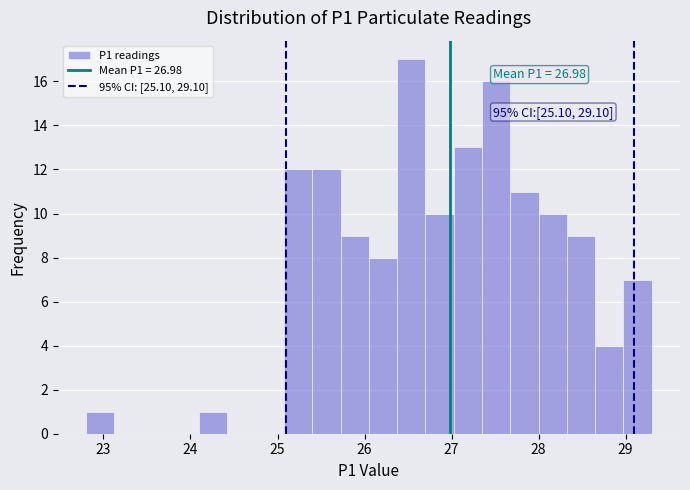

Around what value on the x-axis is the tallest bar? Give the approximate position of its centre, as read against the axis.

26.5